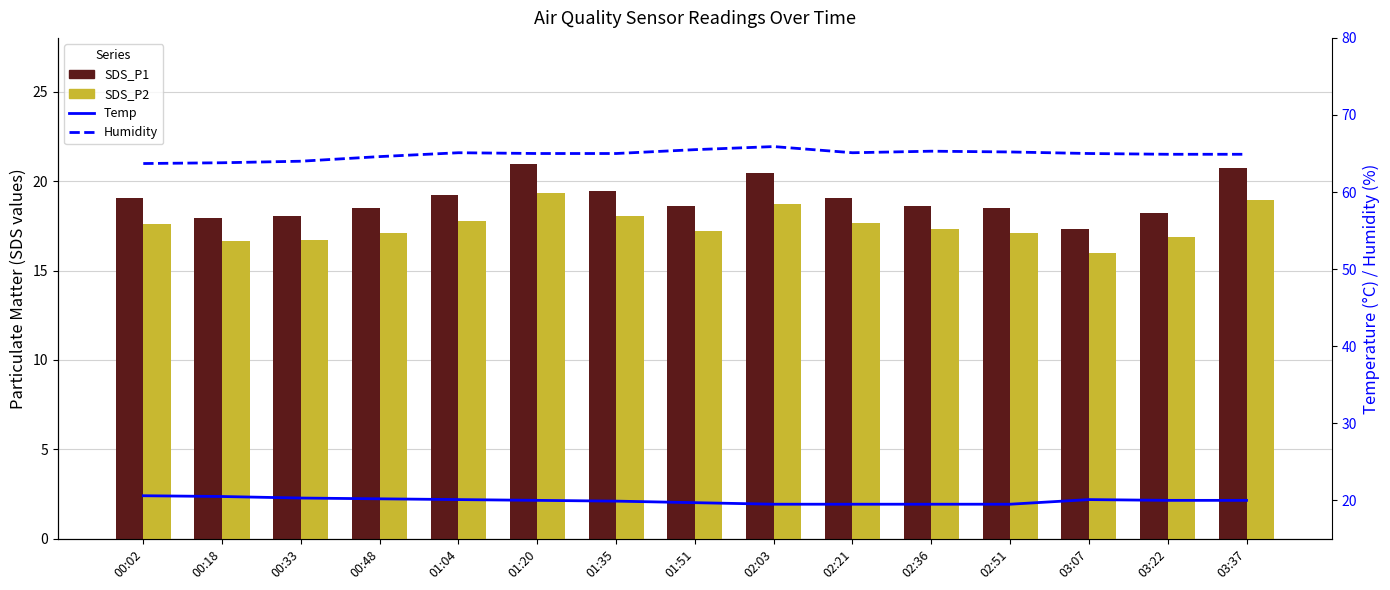

What is the highest value of the SDS_P2 series?

19.3